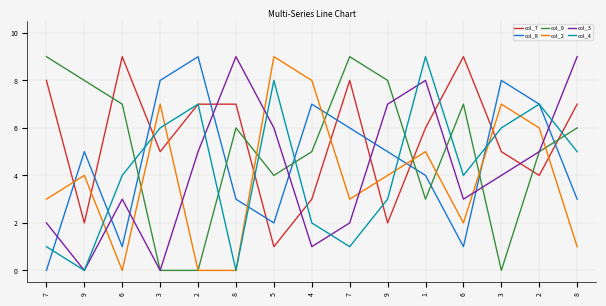

Does the chart display data point markers on the line(s)?

No